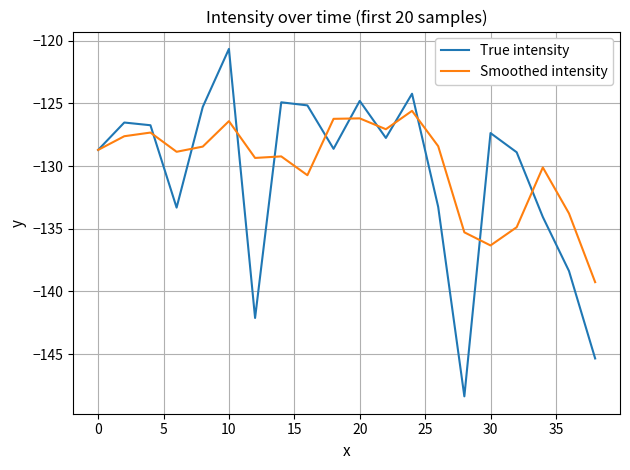

Does the chart have visible grid lines?

Yes